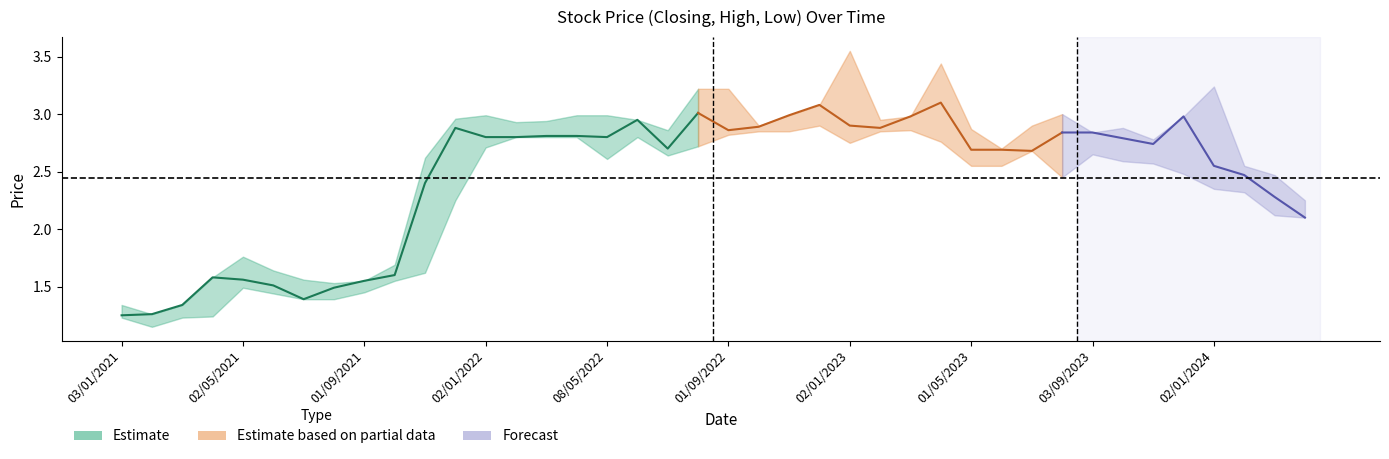

True or false: low has more than 0 interior local peaks.

True